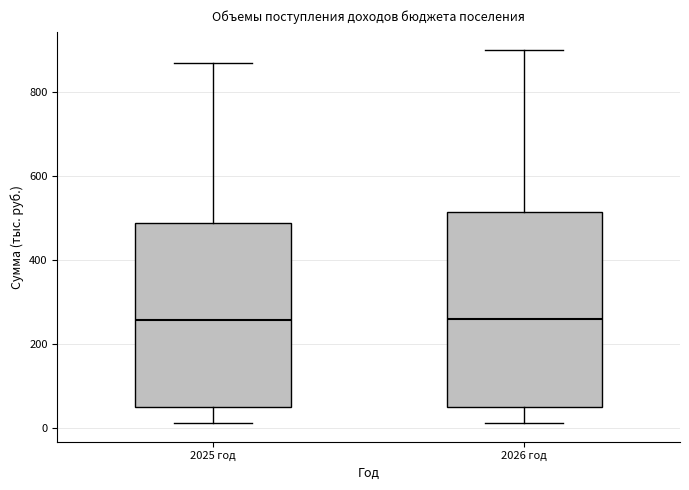

Reading left to right, transcribe this box plot: for each box, give where its median line is, the range the box spans, and where its two whiskers end, as read against the y-axis. The values are not printed on the chart, so give them approximately, as read against the axis.

2025 год: median 260, box 60 to 480, whiskers 20 to 880
2026 год: median 260, box 60 to 520, whiskers 20 to 900